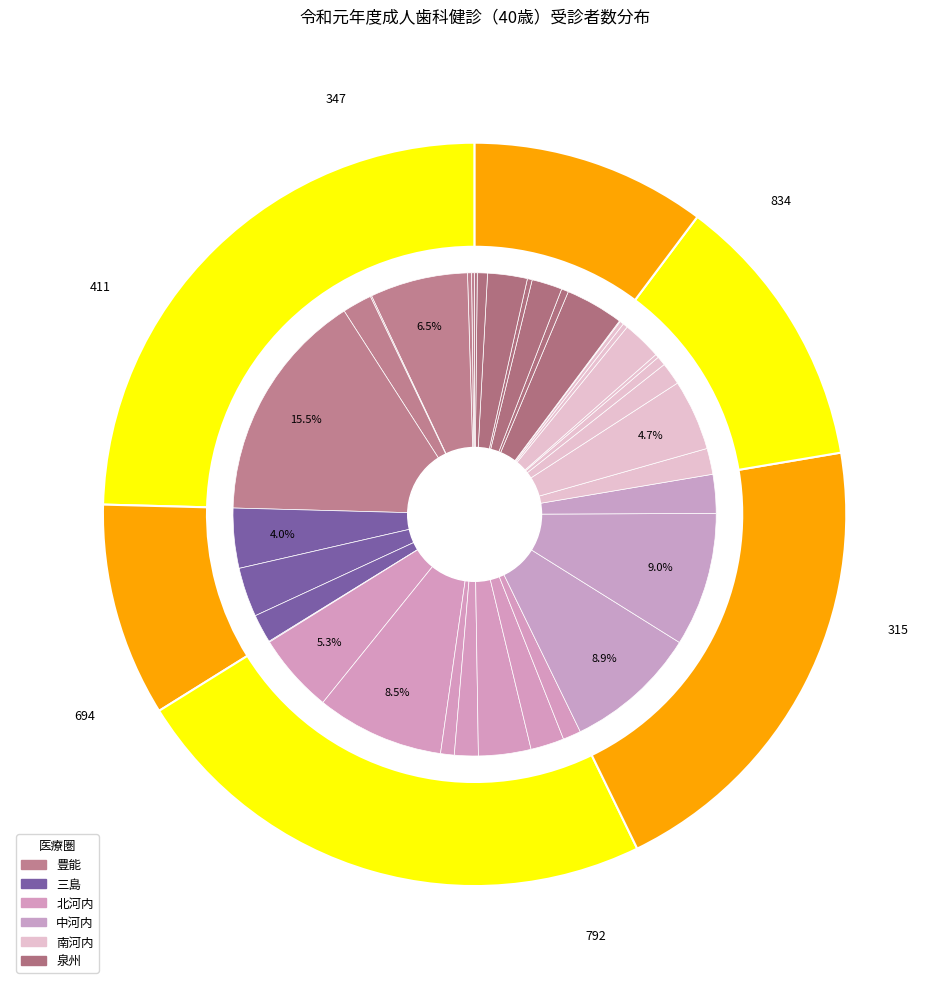

How many segments does this pie chart have?

36